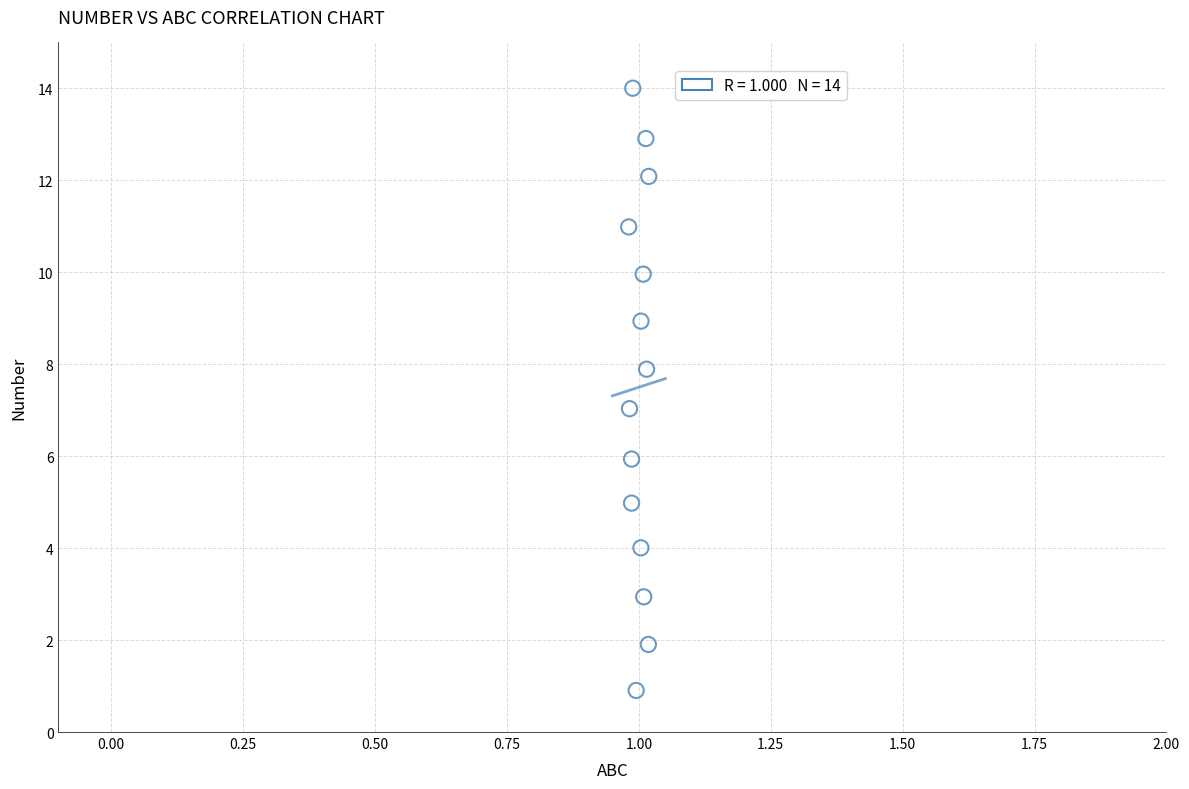

What is the range of Y values (max minus min)?

13.1